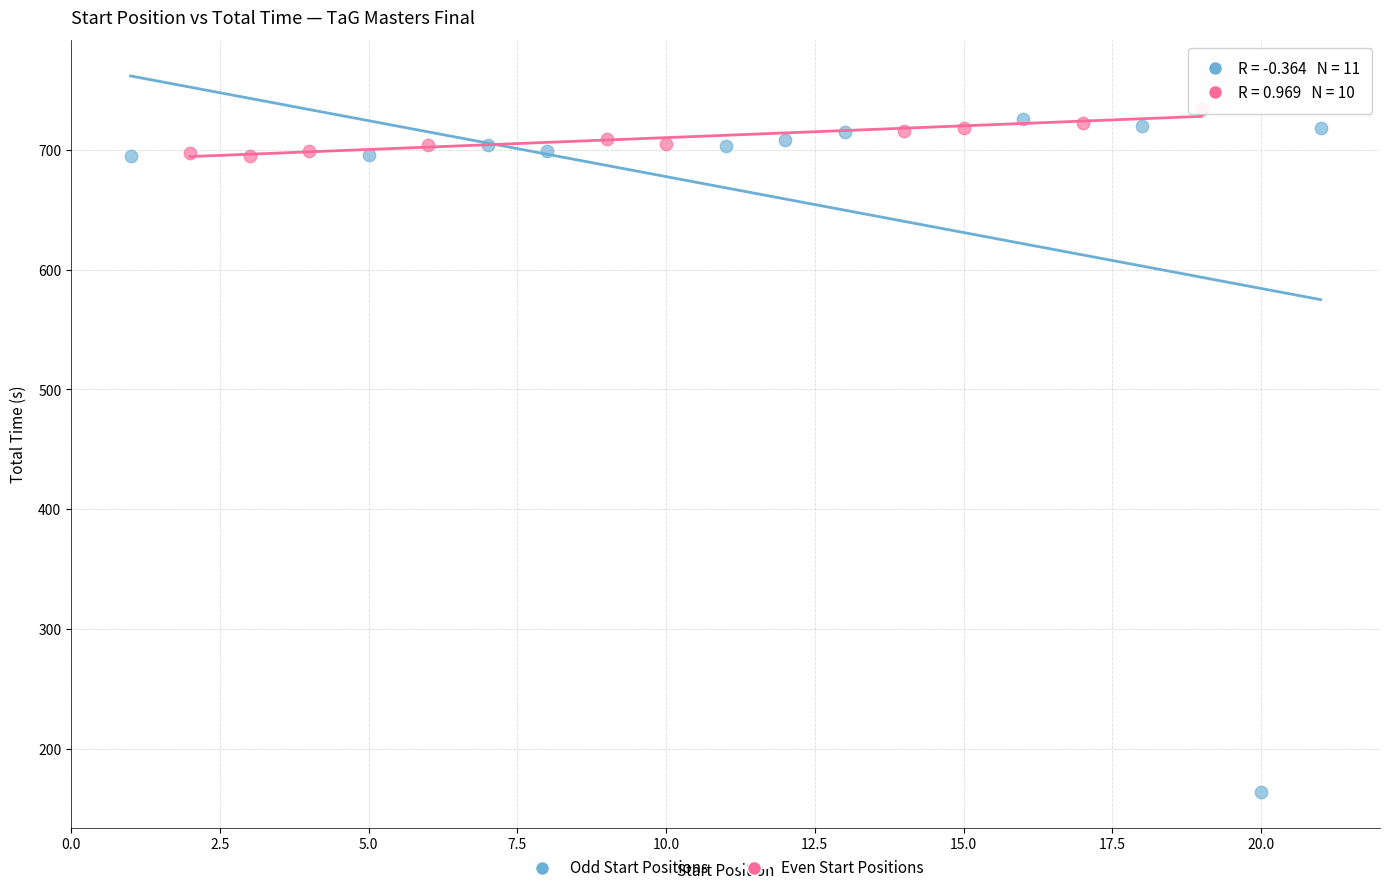

Which series contains the lowest Y value?

Odd Start Positions